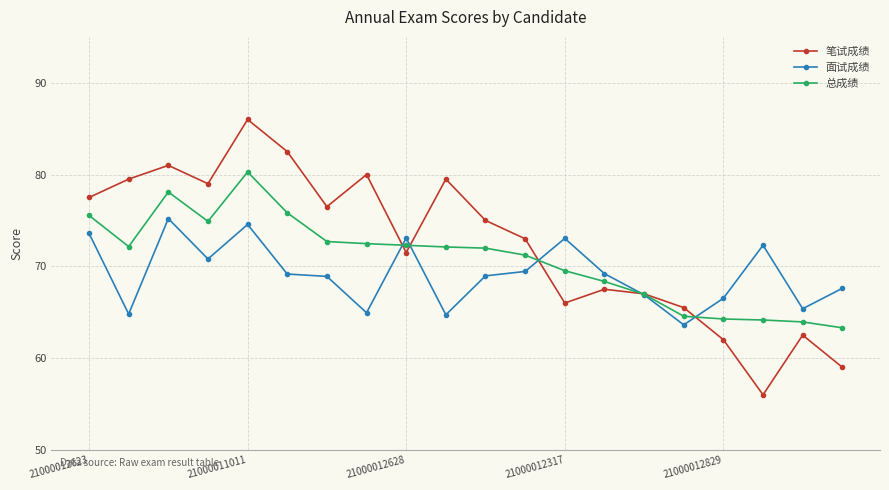

True or false: 面试成绩 has more than 0 interior local peaks.

True